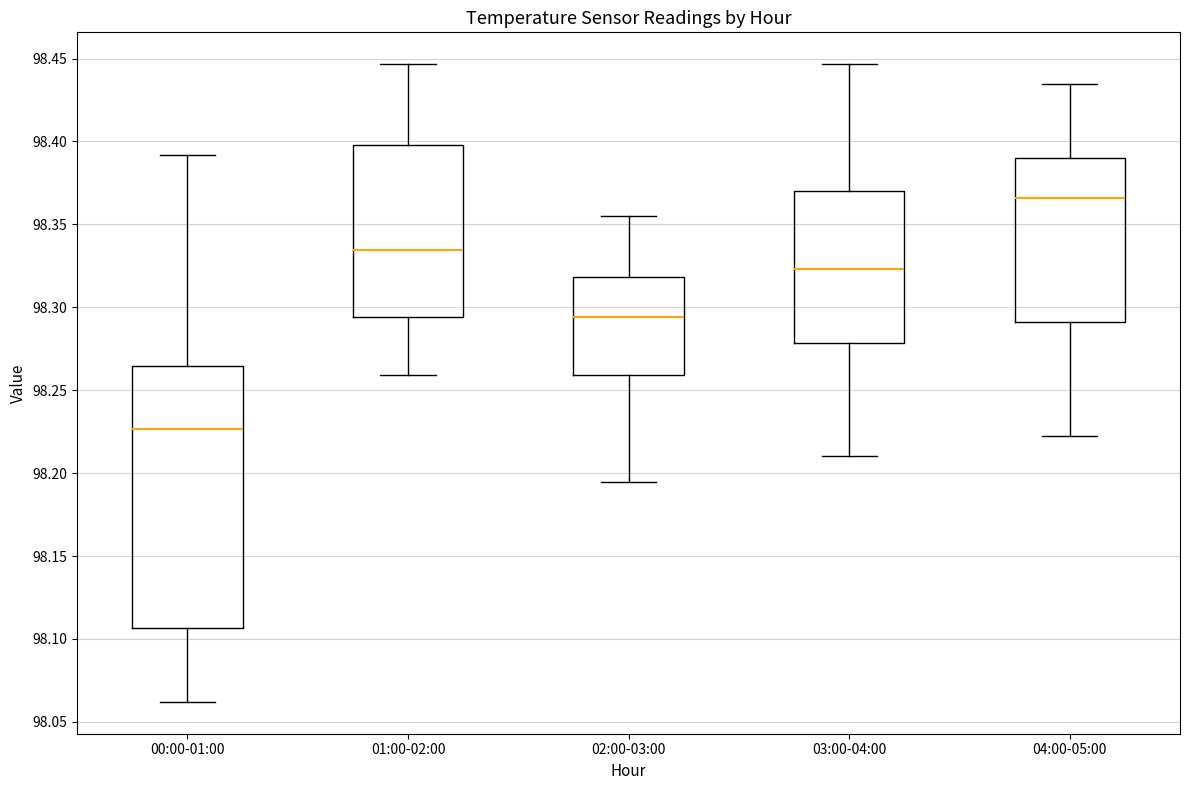

Comparing the boxes themselves (not the whiskers), which one is the tallest?

00:00-01:00